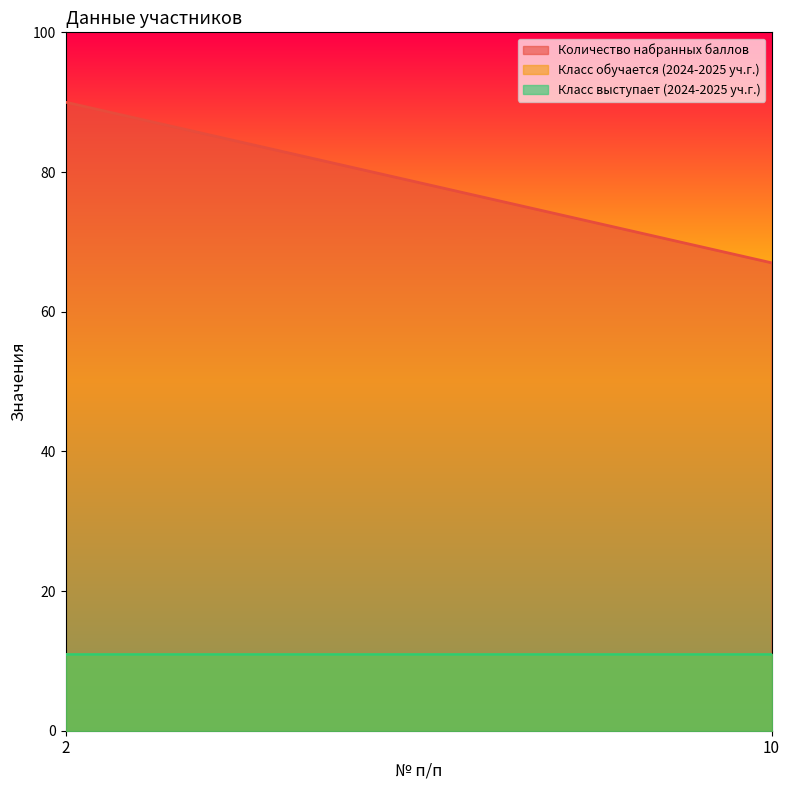

Which category has the highest value across all series?

2